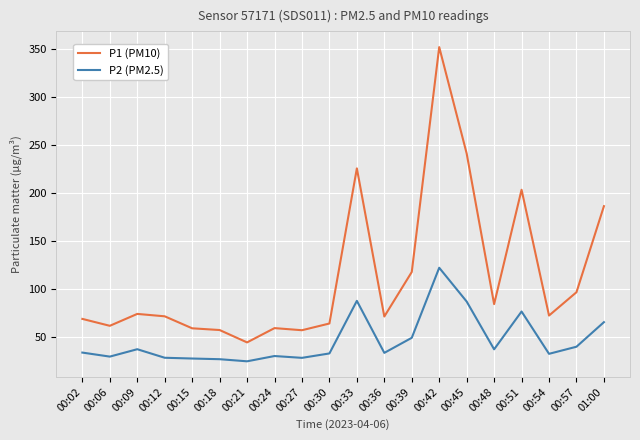

At which category does P2 (PM2.5) reach its first local valley?

00:06